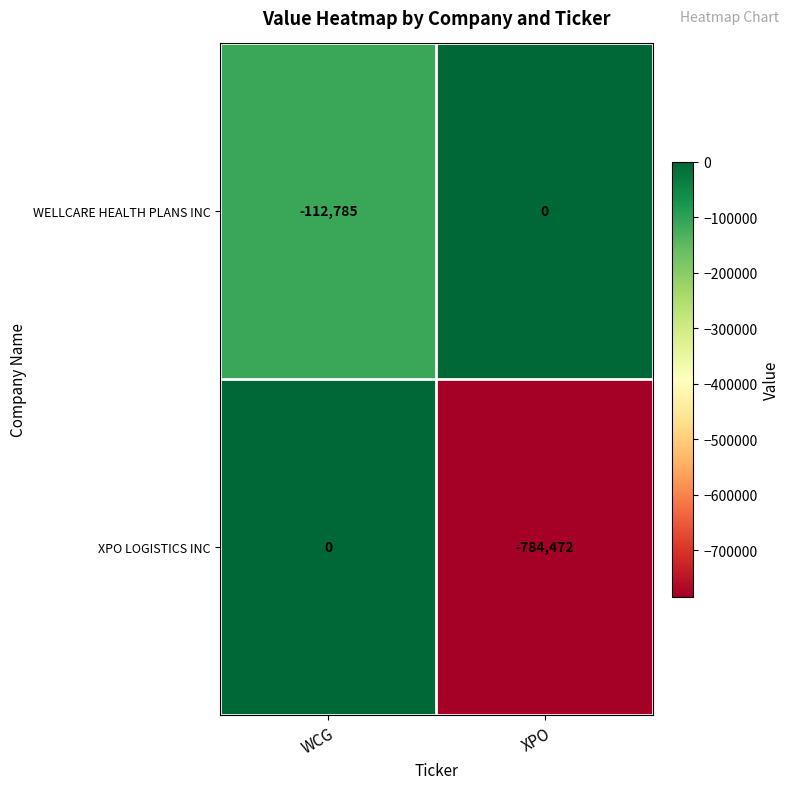

Which series changed the most between WCG and XPO?

XPO LOGISTICS INC